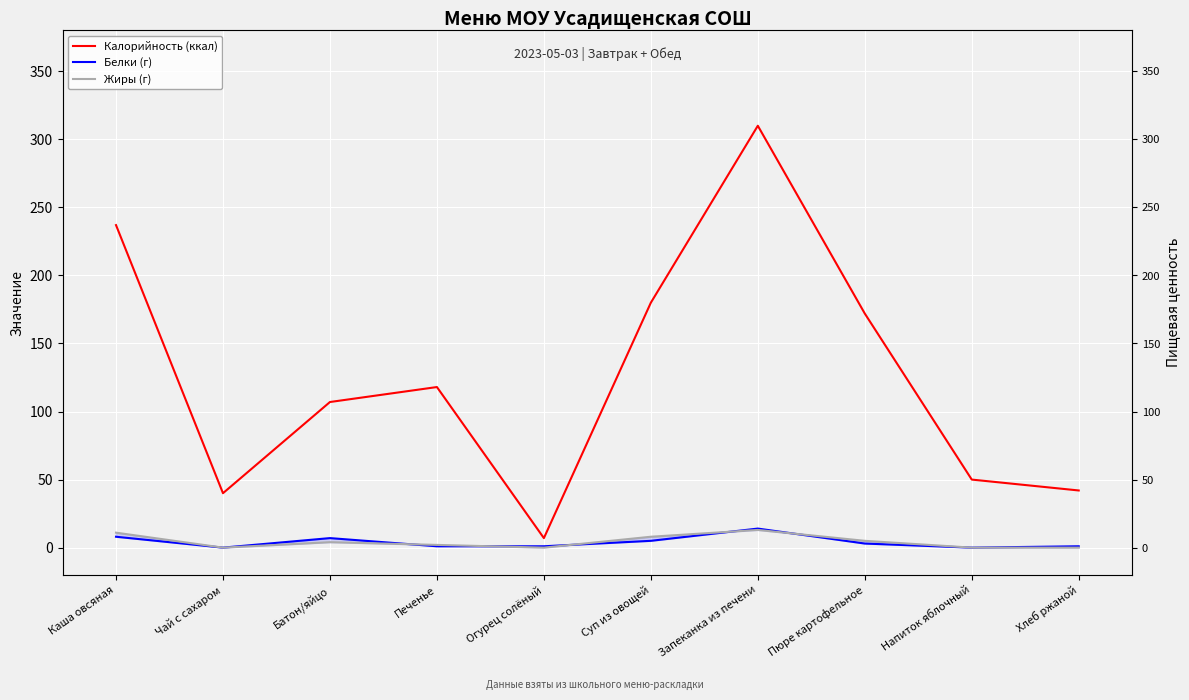

Is this an area chart (filled region under the line)?

No